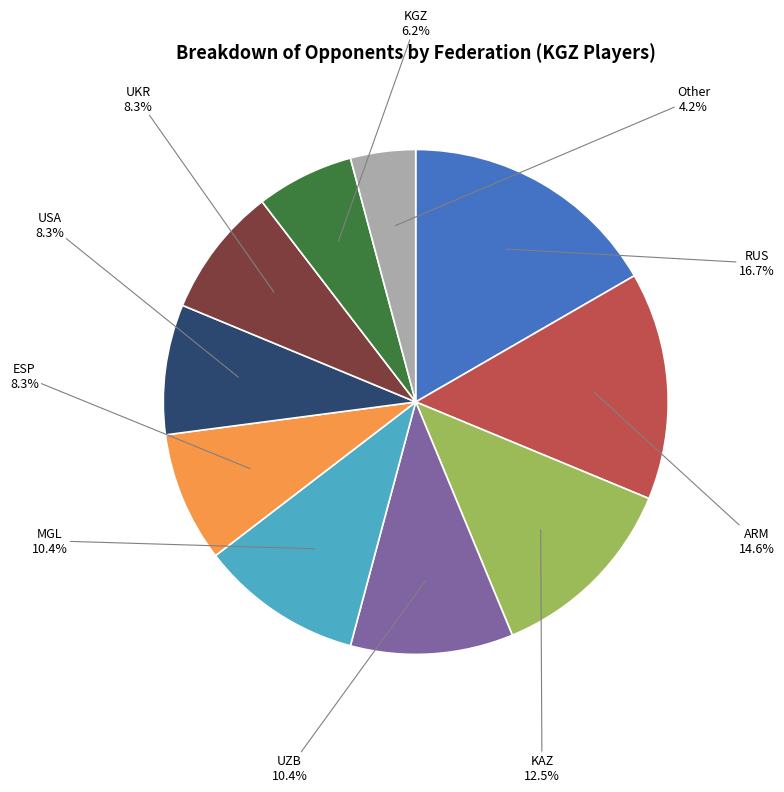

Is there a majority slice in this chart?

No